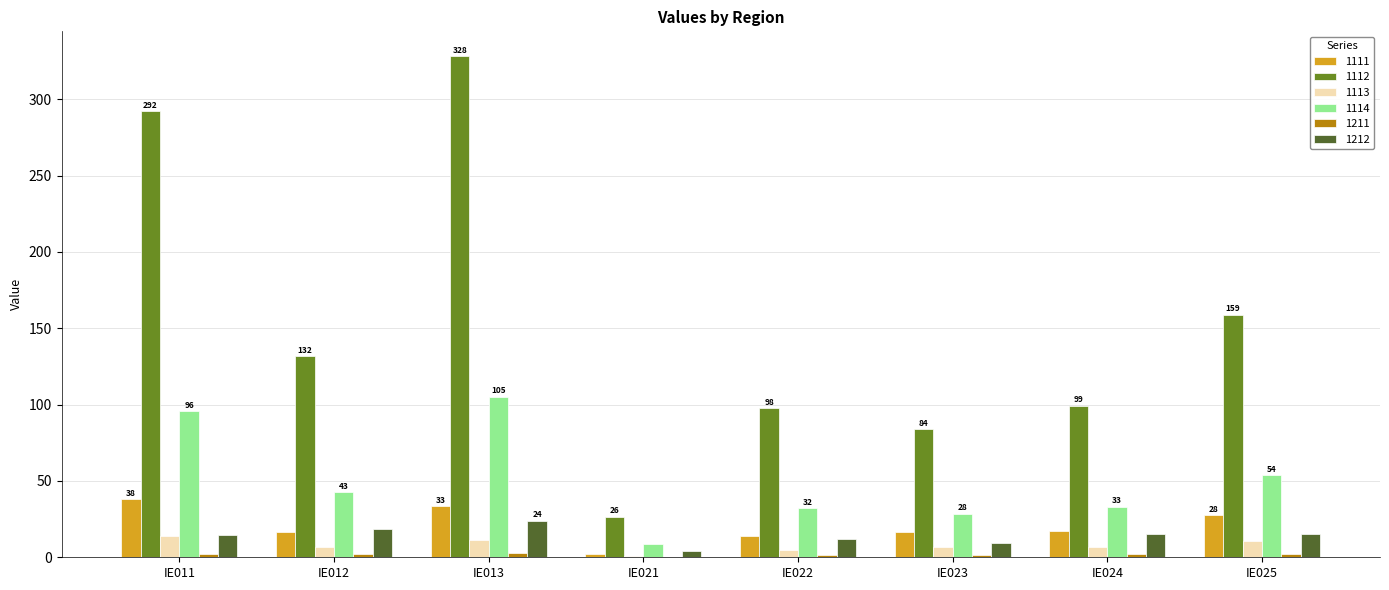

What is the sum of all 1111 values?

165.8